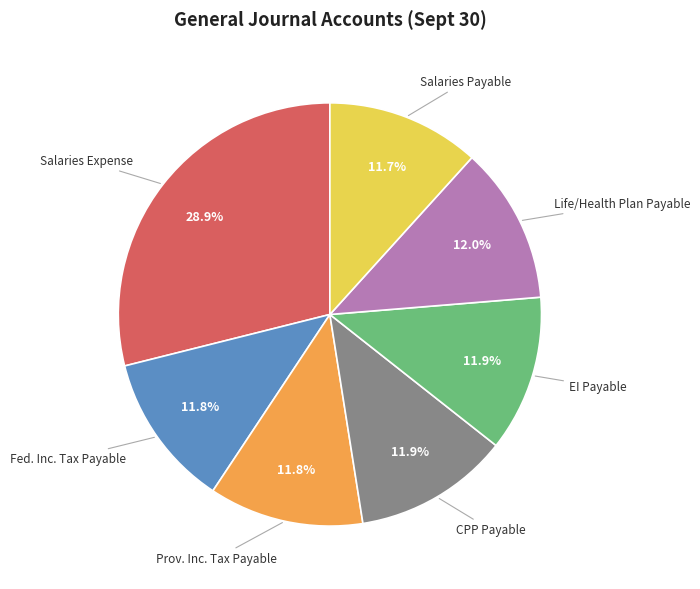

What is the ratio of the value at Prov. Inc. Tax Payable to the value at CPP Payable?

1.0